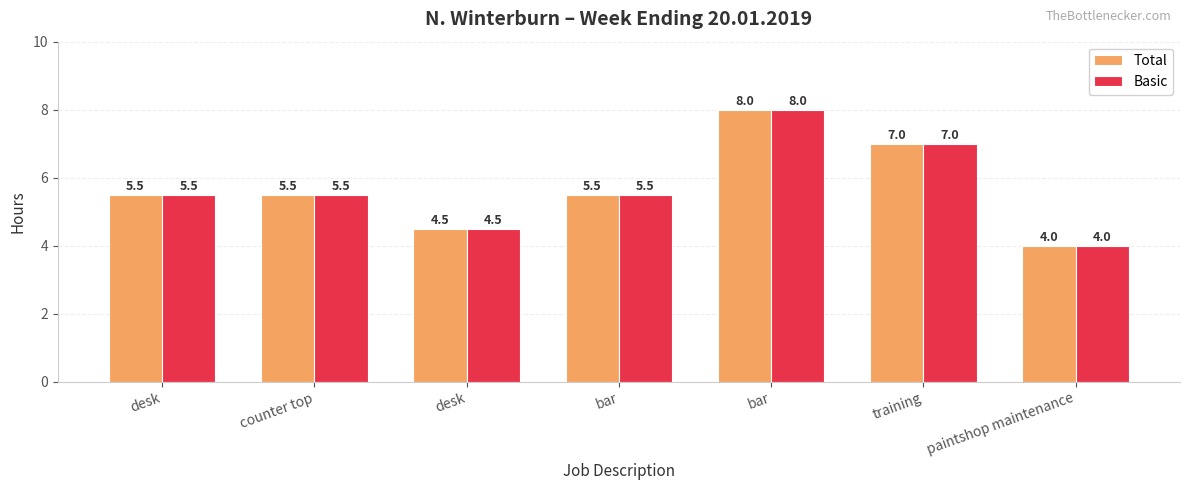

How many values in the Basic series are below 5?

2